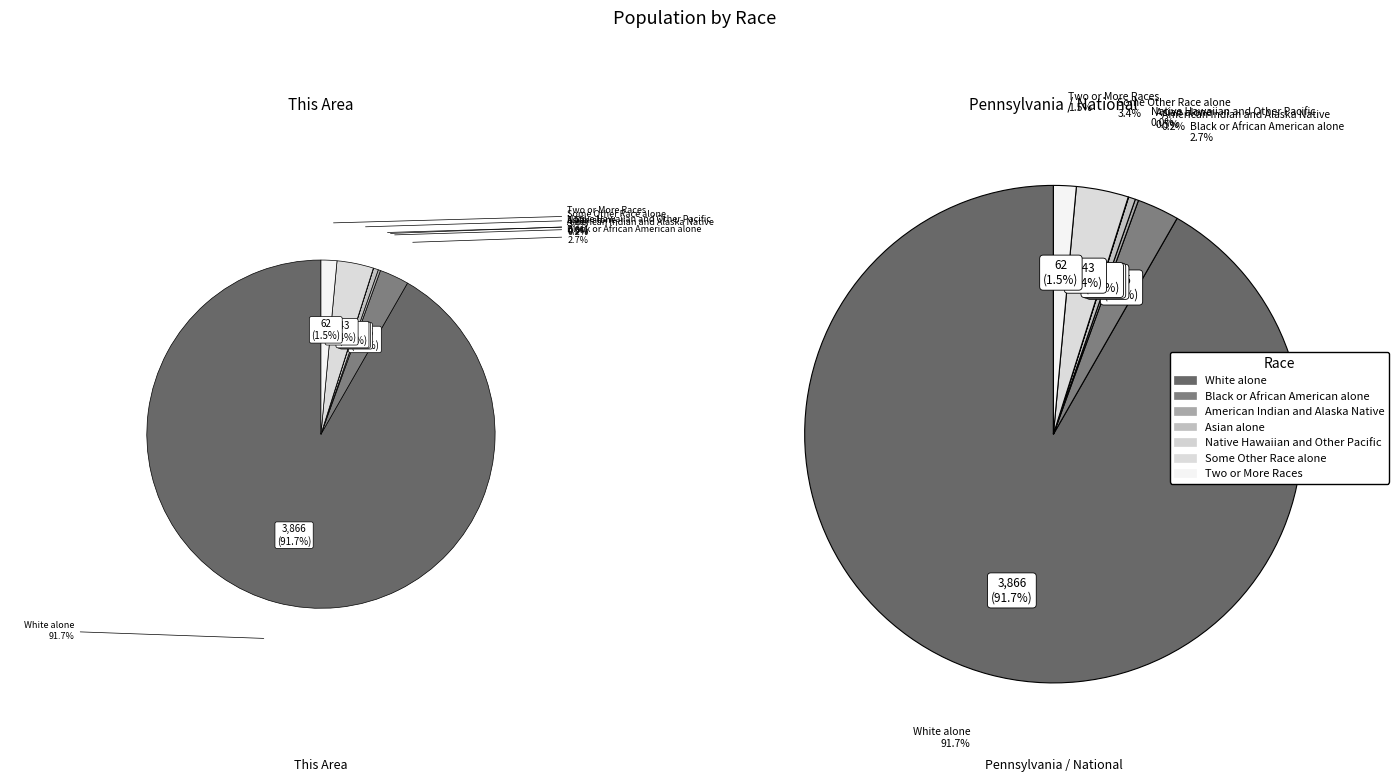

True or false: White alone accounts for 98% of the total.

False